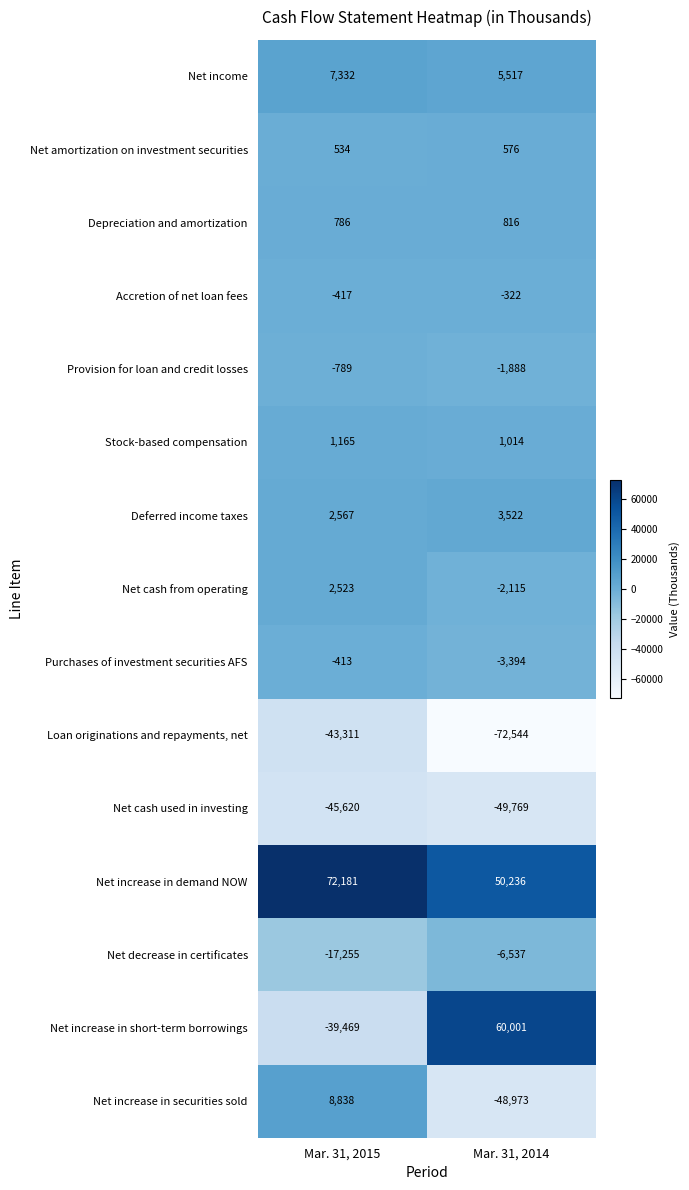

Between Mar. 31, 2015 and Mar. 31, 2014, which series saw the biggest shift?

Net increase in short-term borrowings